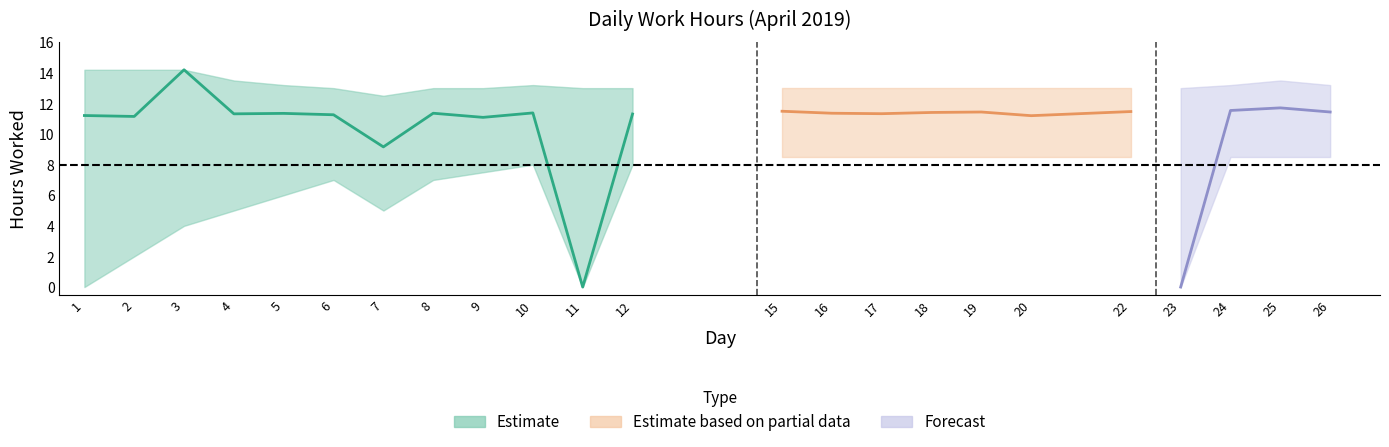

True or false: hours_lower and hours_worked intersect in this chart.

False